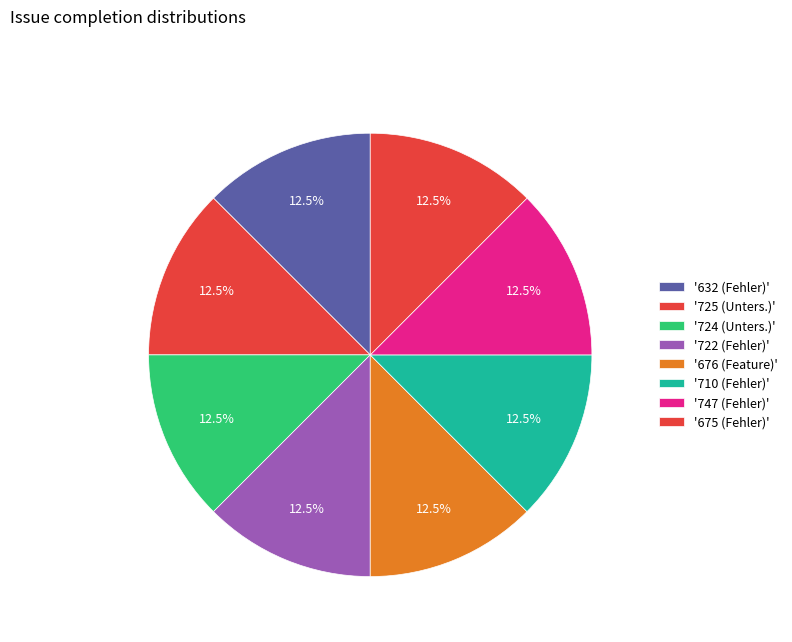

Count the number of slices in the pie.

8